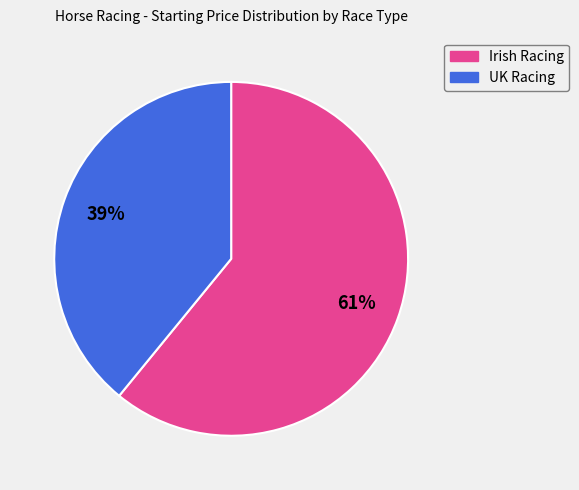

Is the sum of UK Racing and Irish Racing greater than half?

Yes